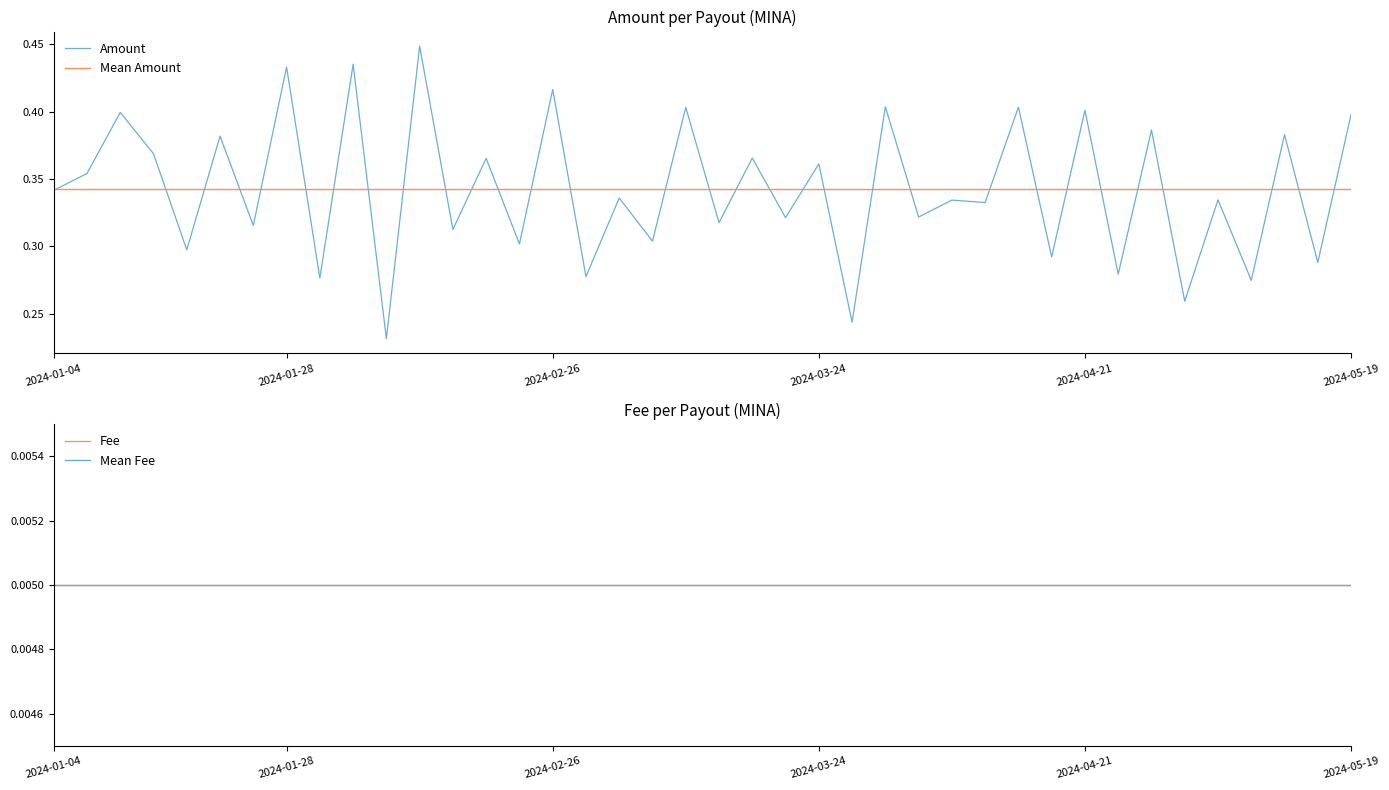

What is the sum of the values at 2024-03-27 and 2024-02-08?

0.5